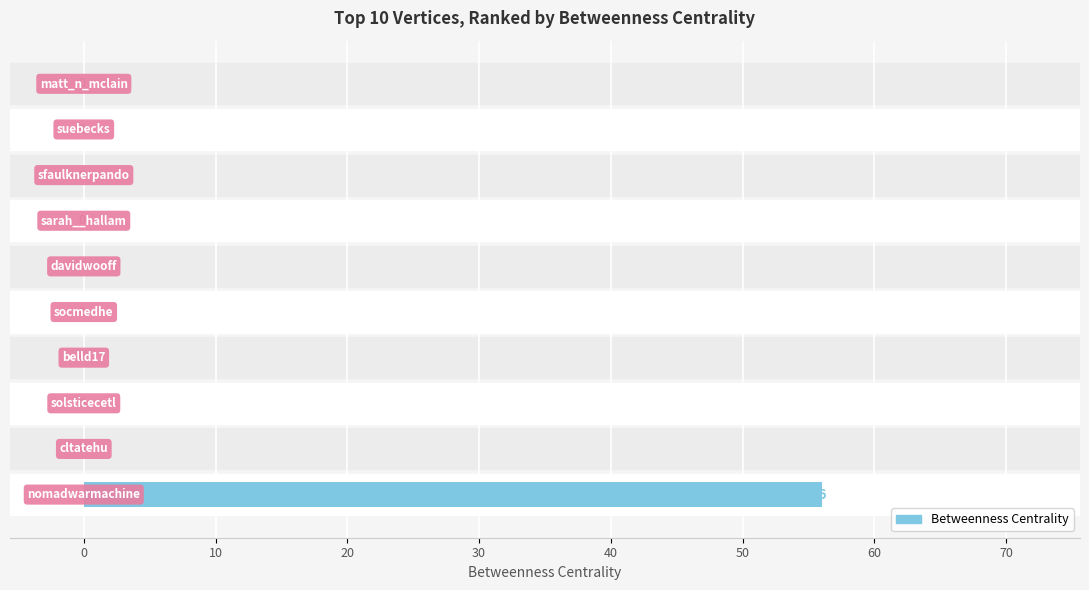

What is the difference between the maximum and minimum values?

56